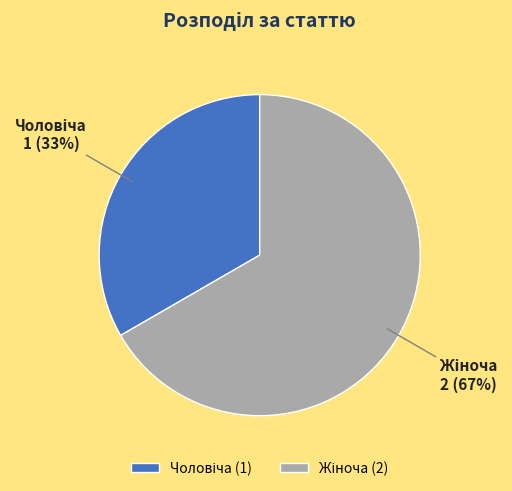

To the nearest percent, what is the average slice percentage?

50%